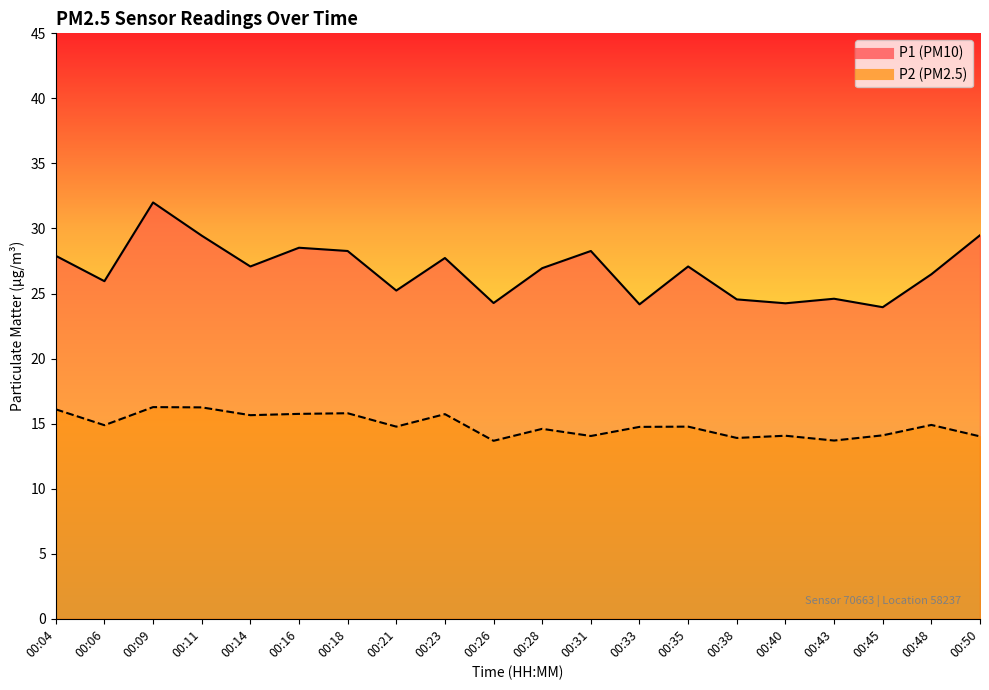

At which label does P1 first exceed 27?

00:04